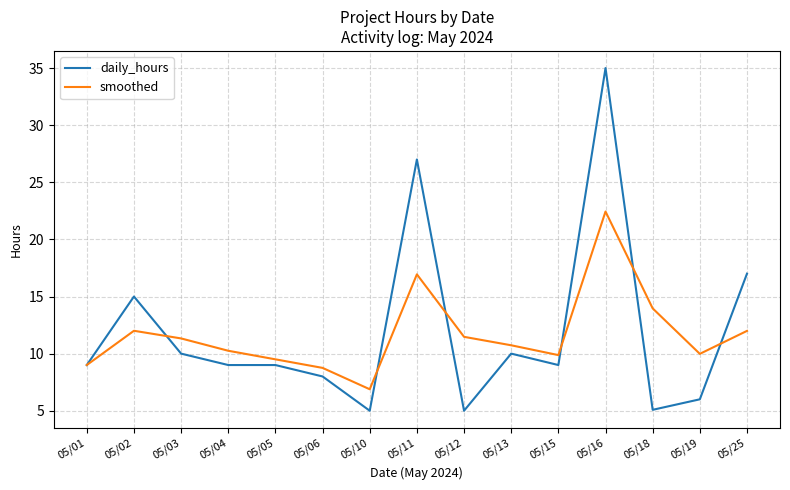

Rank the series by their maximum value, from highest to lowest.

daily_hours, smoothed